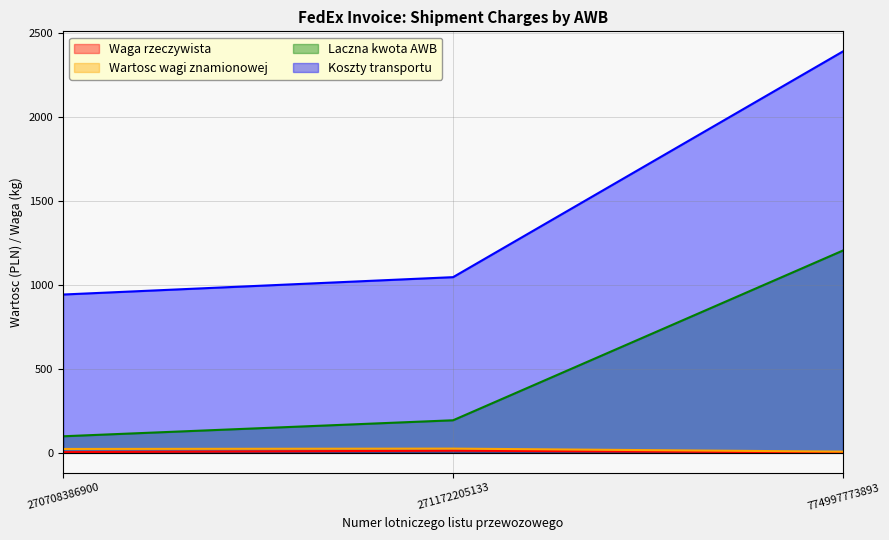

Reading left to right, transcribe all the data shown in this chart.

Waga rzeczywista: 4.2	13.0	2.4
Wartosc wagi znamionowej: 23.1	25.2	7.1
Laczna kwota AWB: 98.7	194.1	1205.9
Koszty transportu: 943.6	1047.1	2392.6